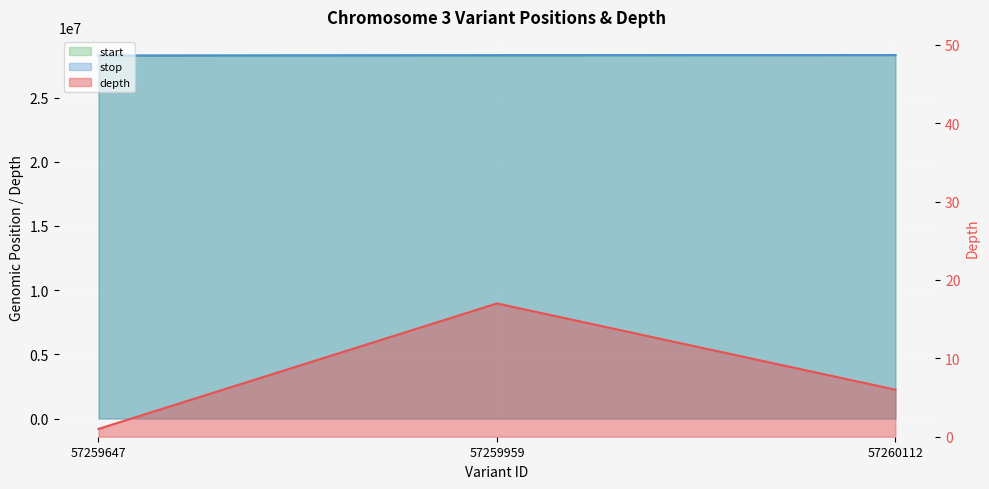

What is the difference between the second highest and minimum values in the depth series?

5